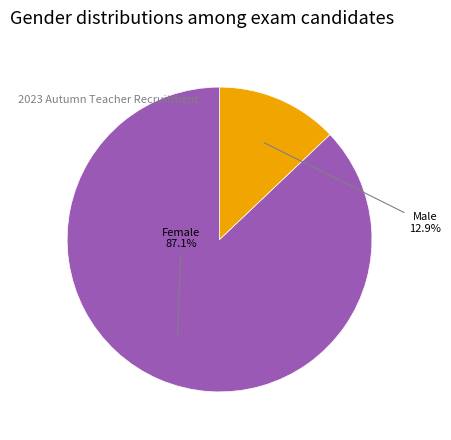

Does any single category account for the majority?

Yes